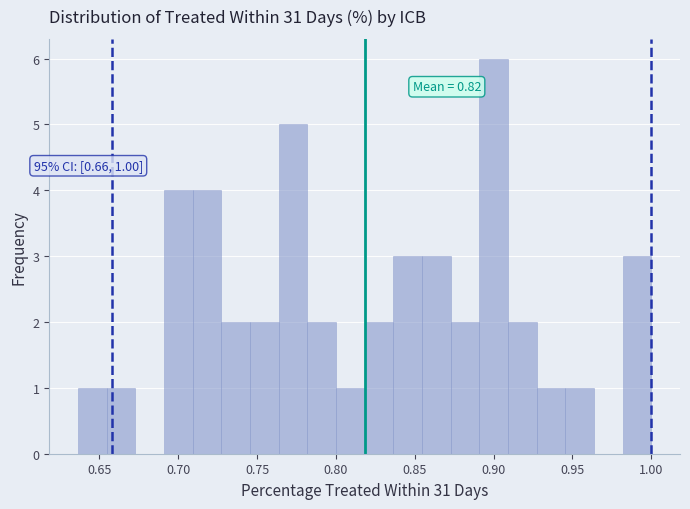

Around what value on the x-axis is the tallest bar? Give the approximate position of its centre, as read against the axis.

0.900